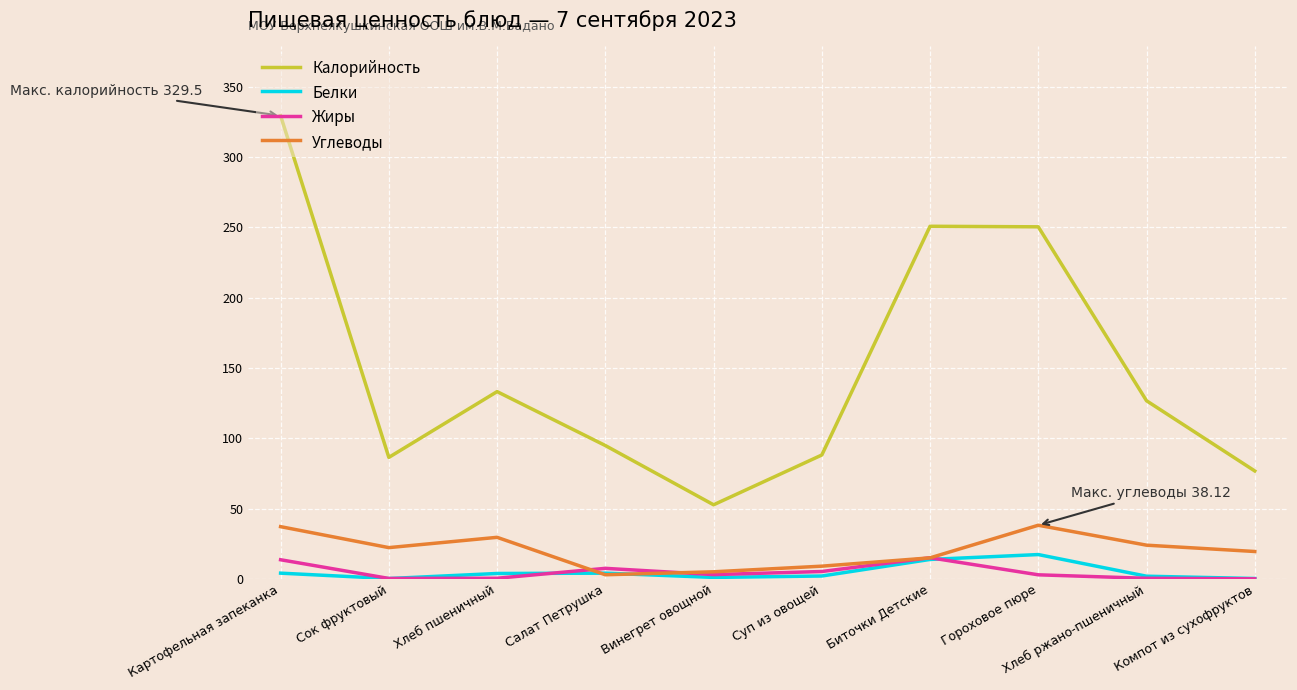

True or false: Калорийность and Белки intersect in this chart.

False